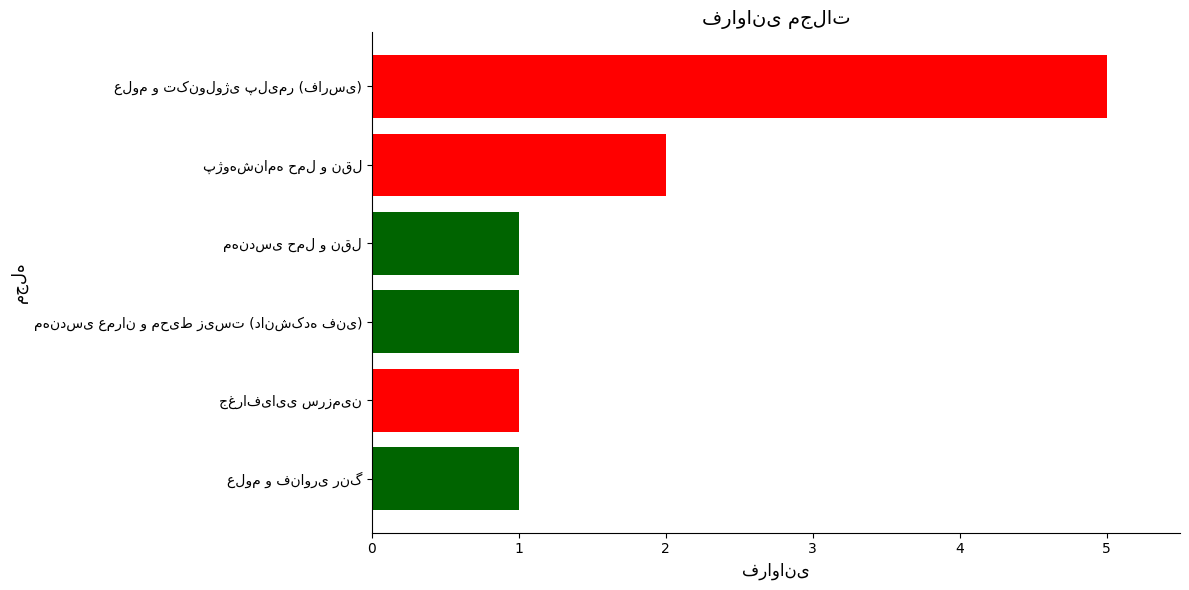

Does the chart contain any negative values?

No